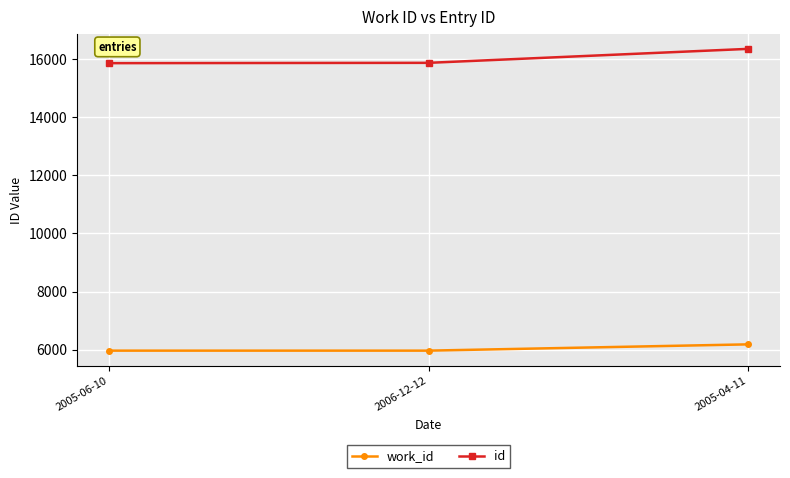

What is the spread (max minus min) of values at 2005-06-10?

9901